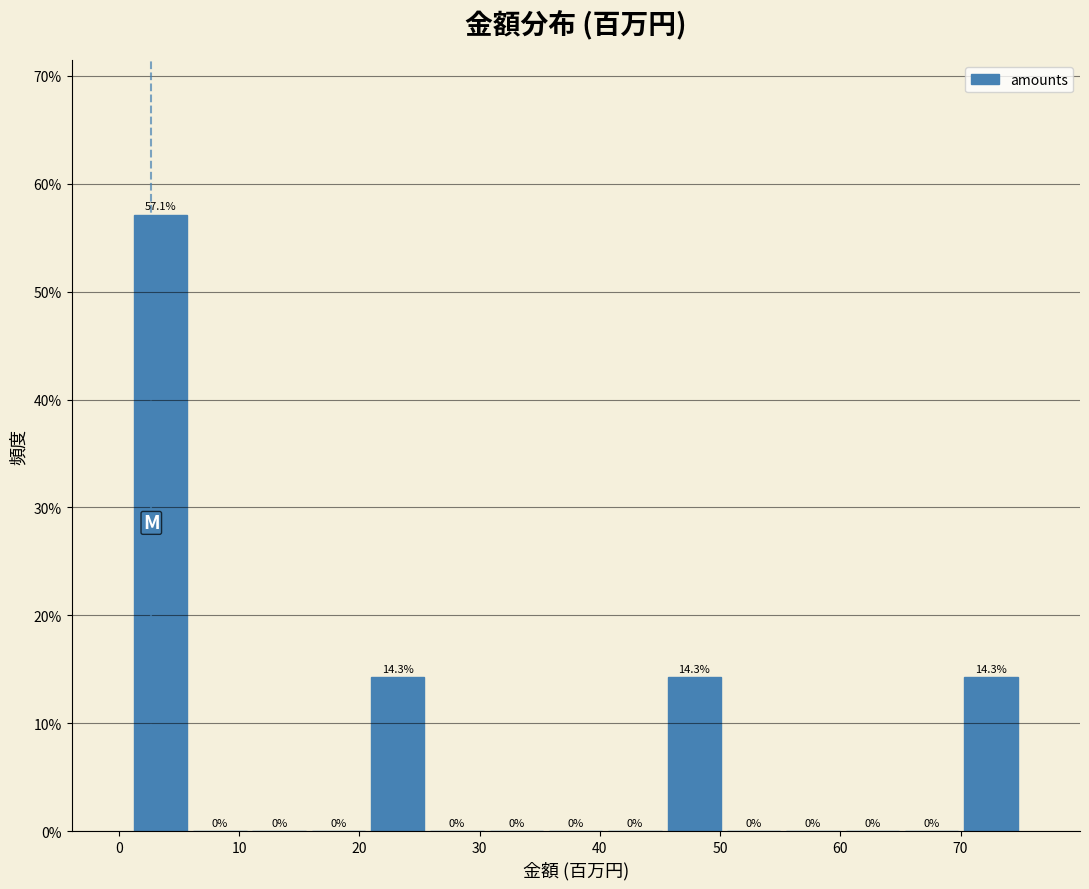

Over which range of the x-axis is the bar tallest?

1 to 6